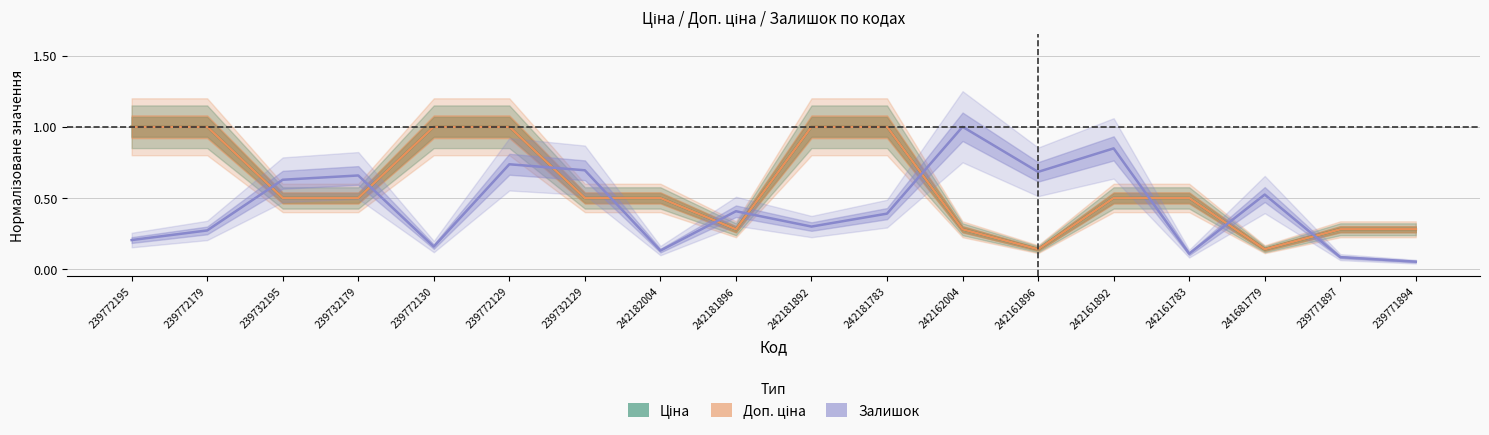

Rank the categories by Доп. ціна value from lowest to highest.

242161896, 241681779, 242181896, 242162004, 239771897, 239771894, 239732195, 239732179, 239732129, 242182004, 242161892, 242161783, 239772195, 239772179, 239772130, 239772129, 242181892, 242181783